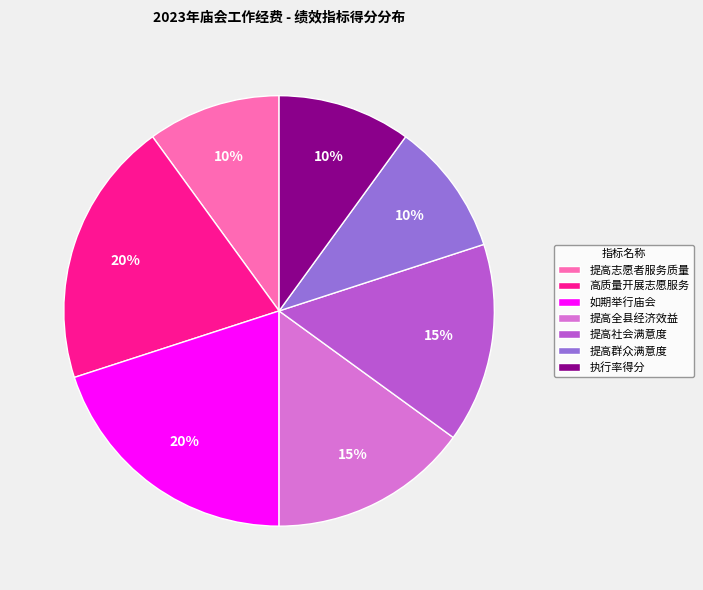

Is the sum of 提高全县经济效益 and 提高社会满意度 greater than half?

No